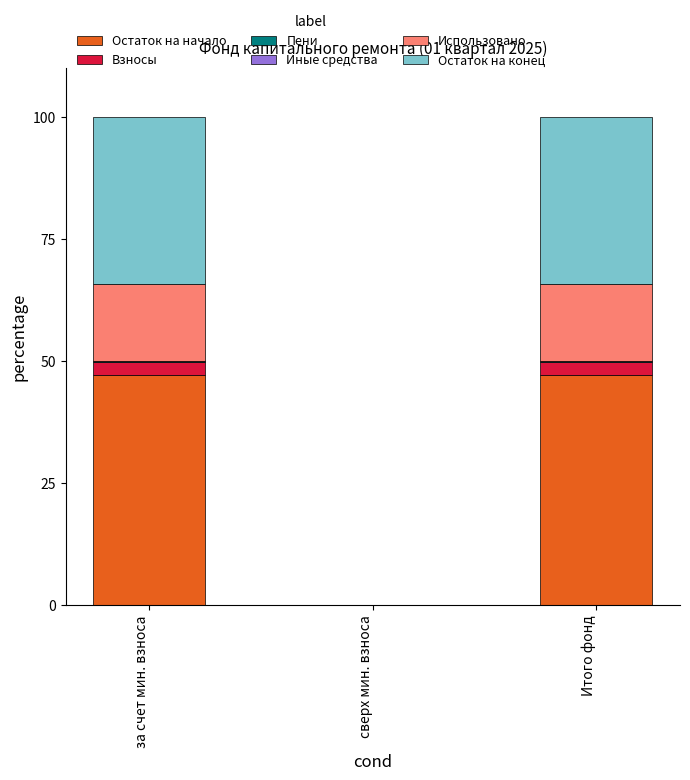

Is it true that Остаток на начало equals 47.1 at Итого фонд?

True